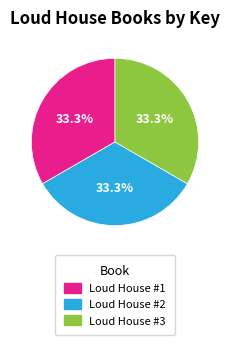

Combined, what portion of the pie is Loud House #3 and Loud House #1?

66.7%